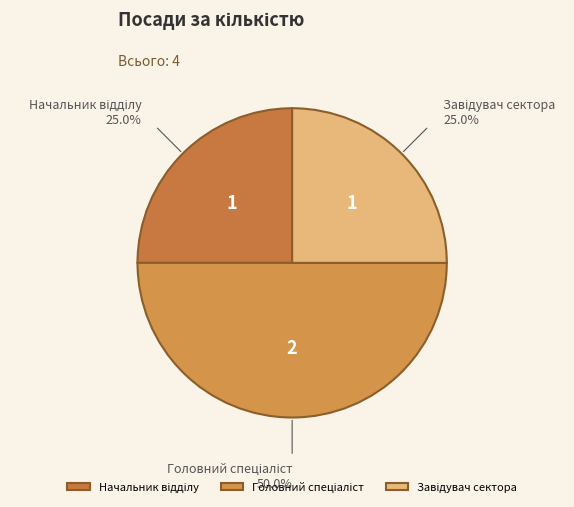

How many segments does this pie chart have?

3